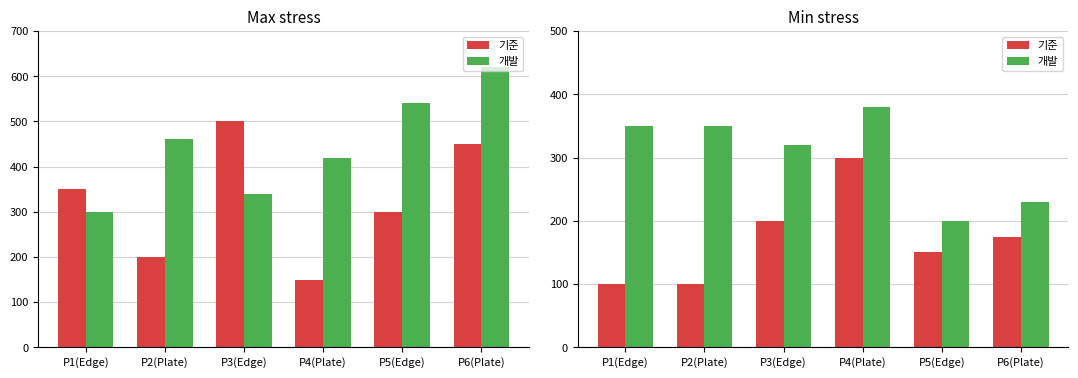

Read the 개발 value at P3(Edge), to the nearest 10.

320